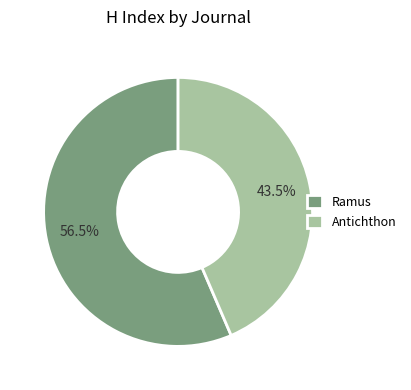

Which slice represents more than half of the pie?

Ramus